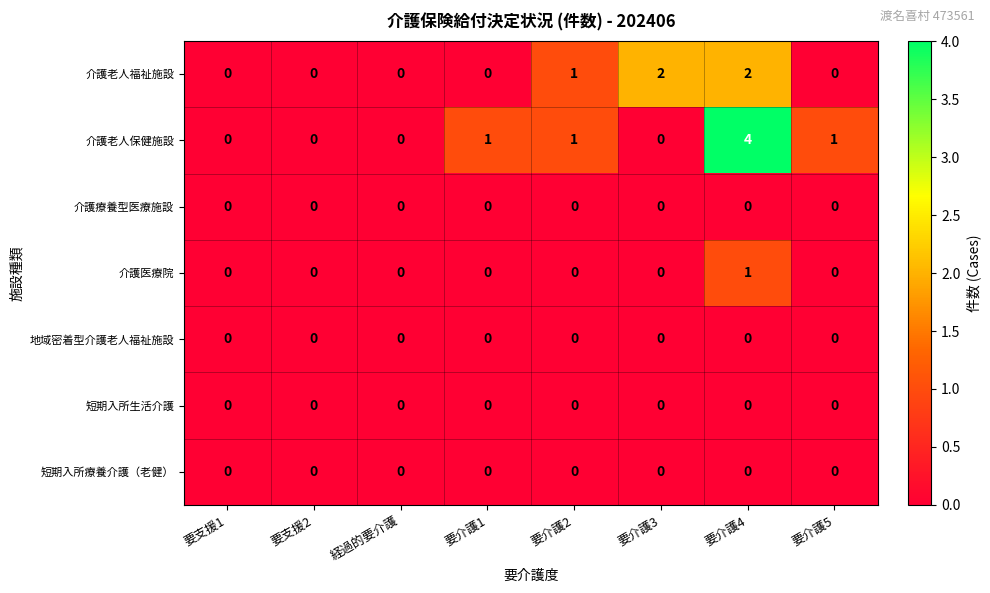

Which label corresponds to the largest value in the chart?

要介護4